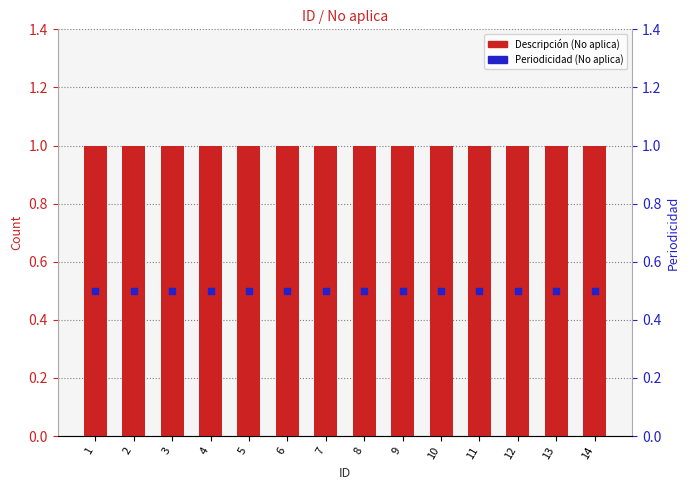

Which series contains the highest Y value?

Count